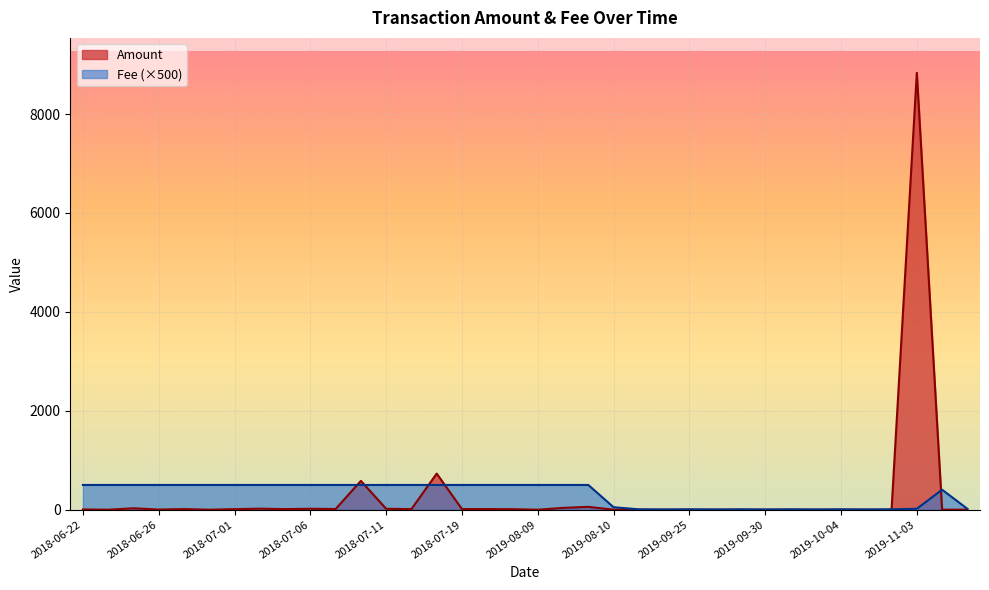

At how many categories does at least one series exceed 1867?

1